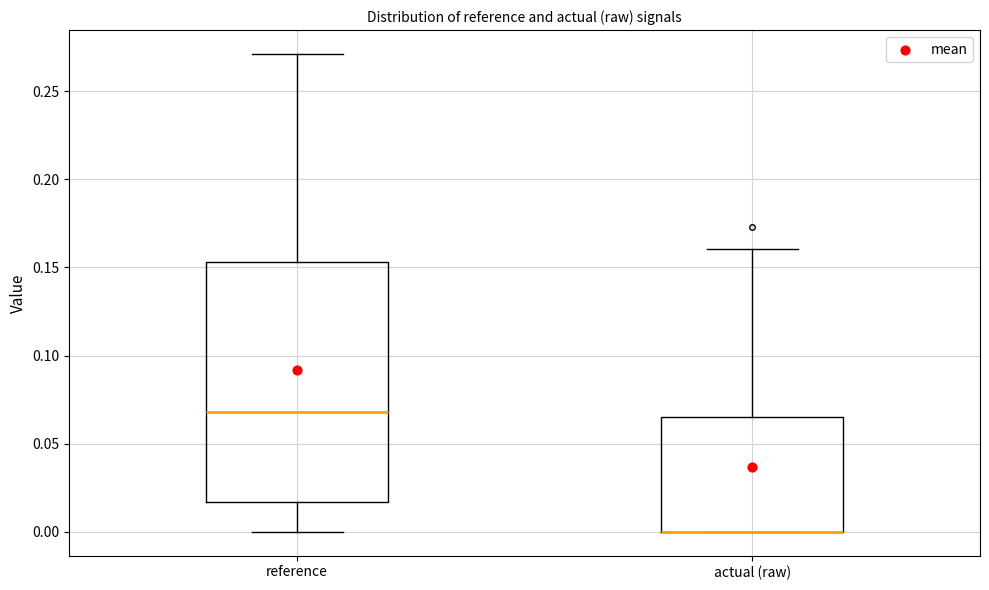

Where does the upper whisker of the box for actual (raw) end on the y-axis? The values are not printed on the chart, so give them approximately, as read against the axis.

0.160